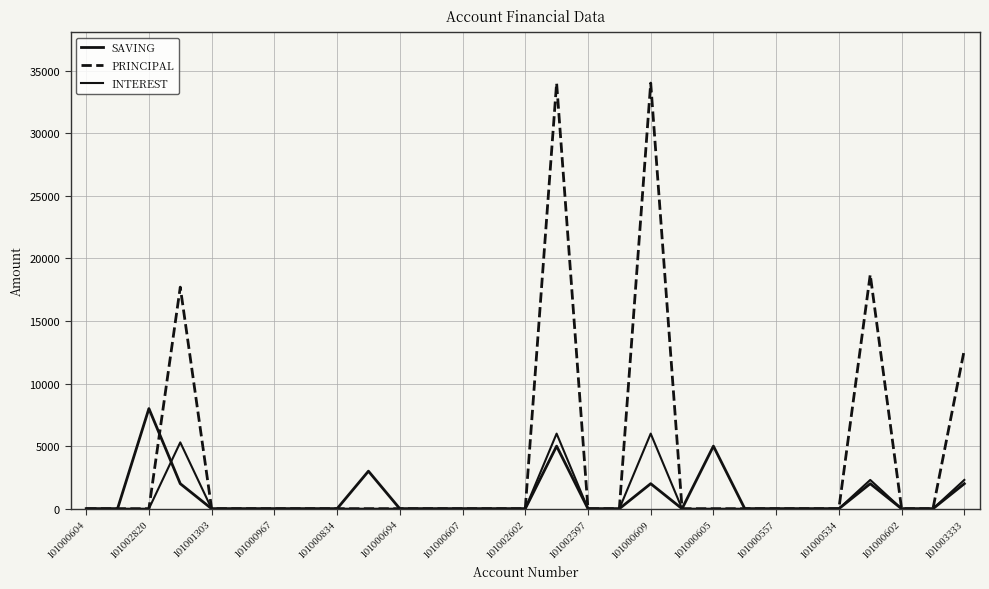

How many lines are shown in the chart?

3